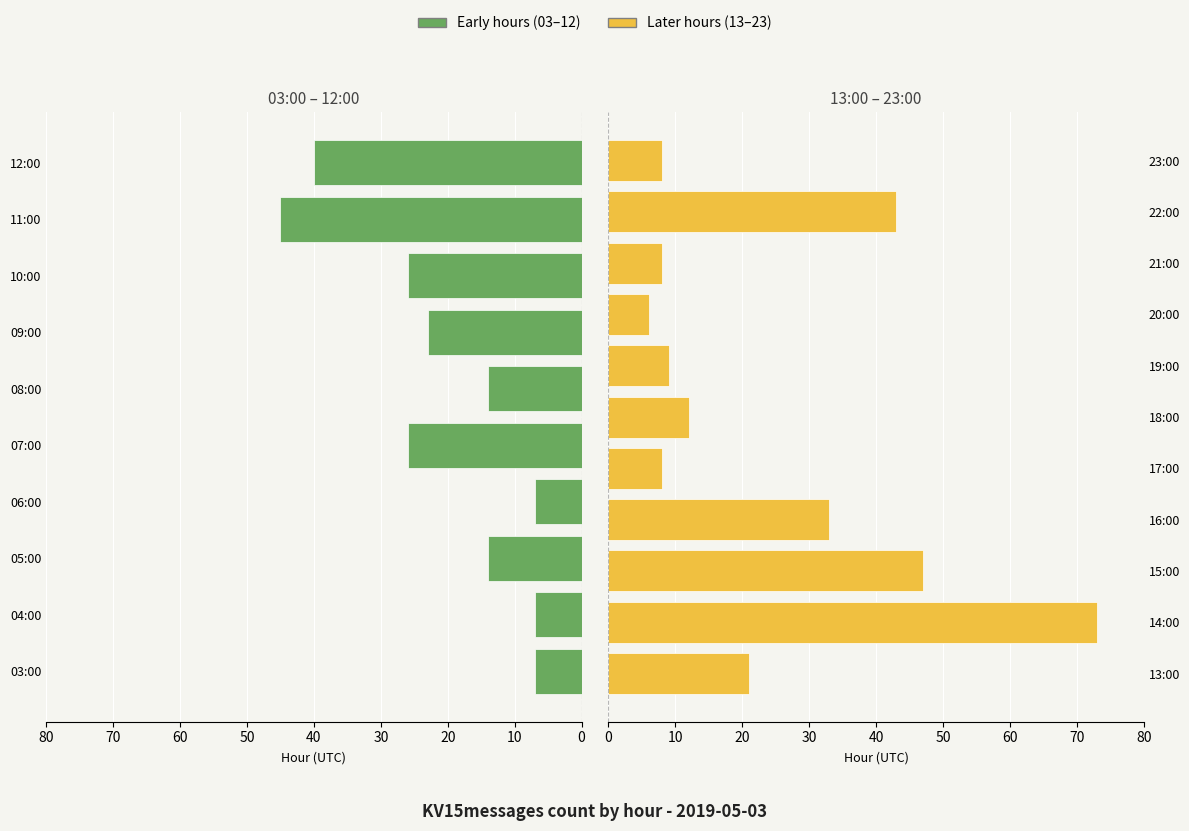

Which category has the highest value across all series?

14:00